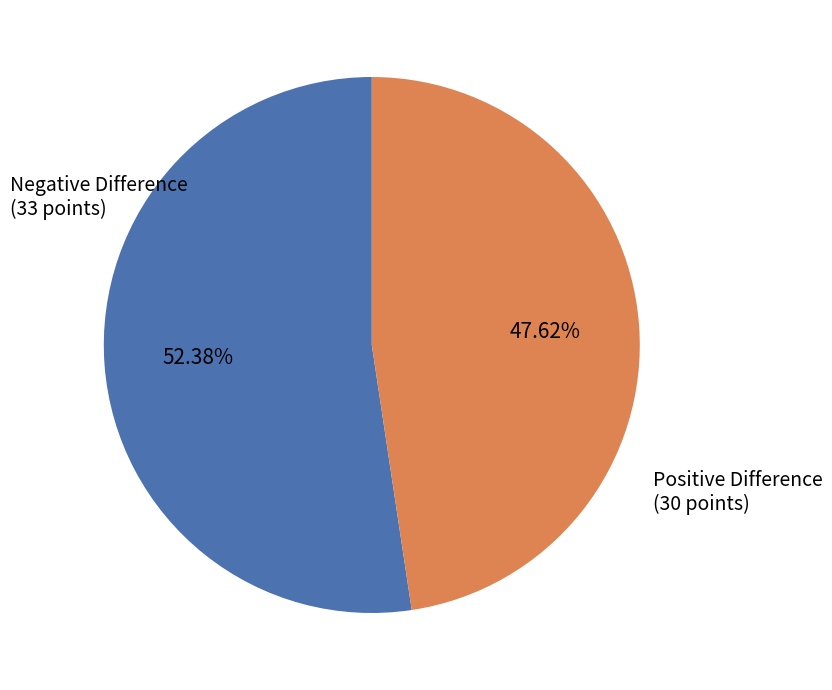

Does any single category account for the majority?

Yes